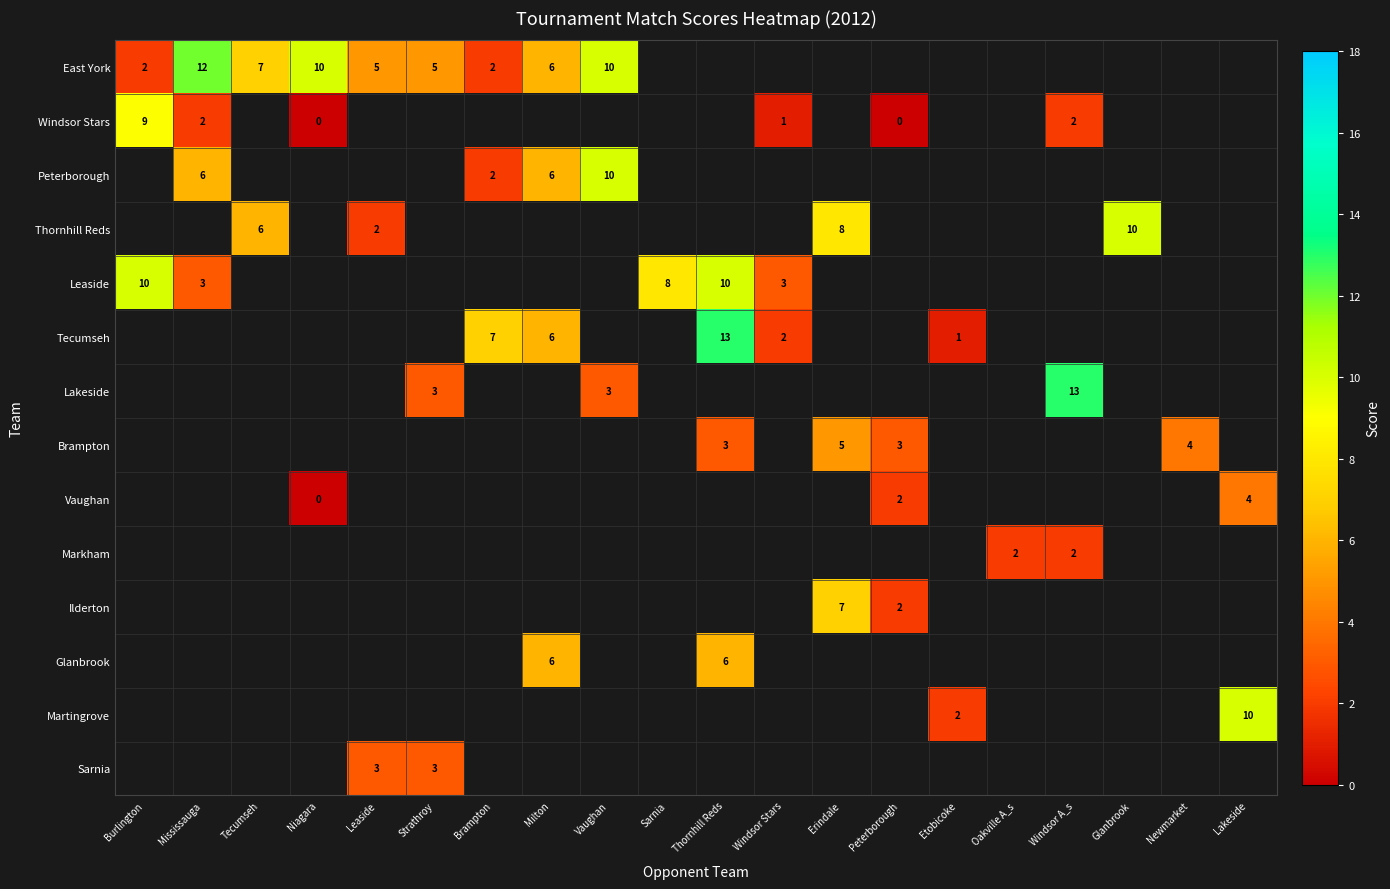

What is the spread (max minus min) of values at Brampton?

5.0